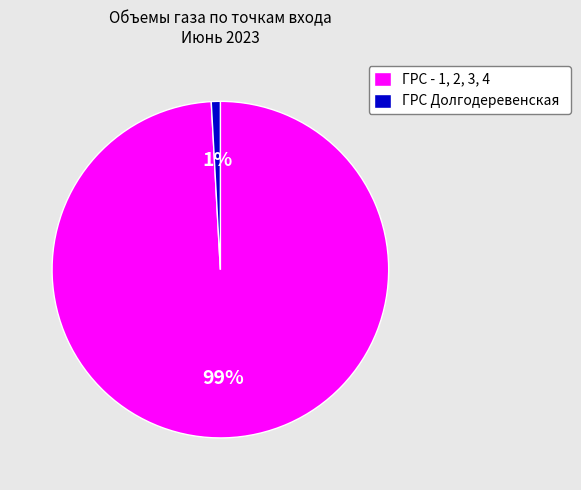

Rank the categories by value from highest to lowest.

ГРС - 1, 2, 3, 4, ГРС Долгодеревенская